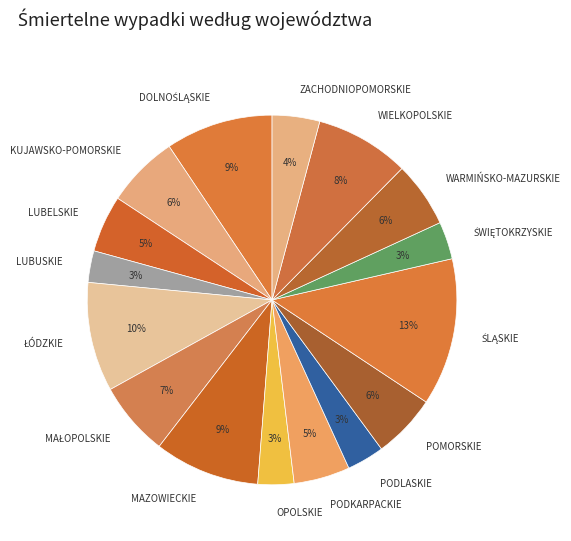

How many segments does this pie chart have?

16